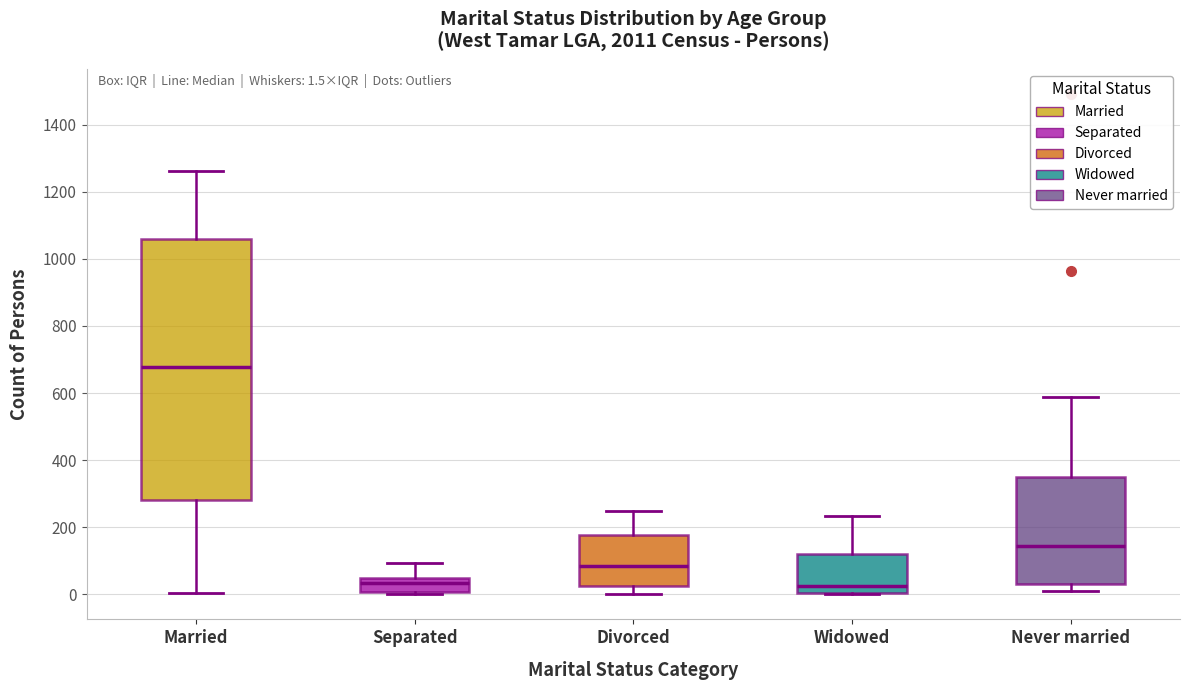

Which box's median line is the highest?

Married